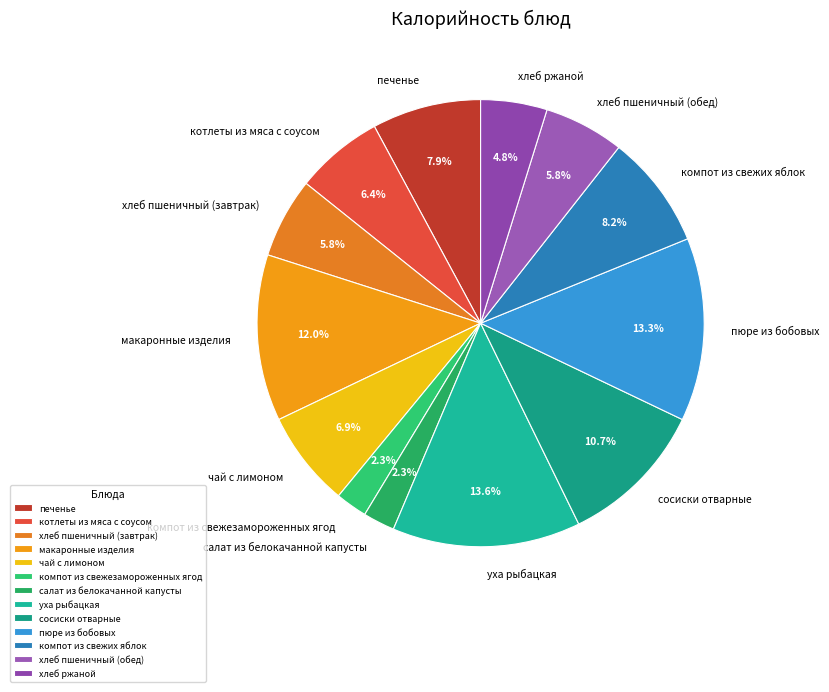

Is сосиски отварные the majority of the pie?

No